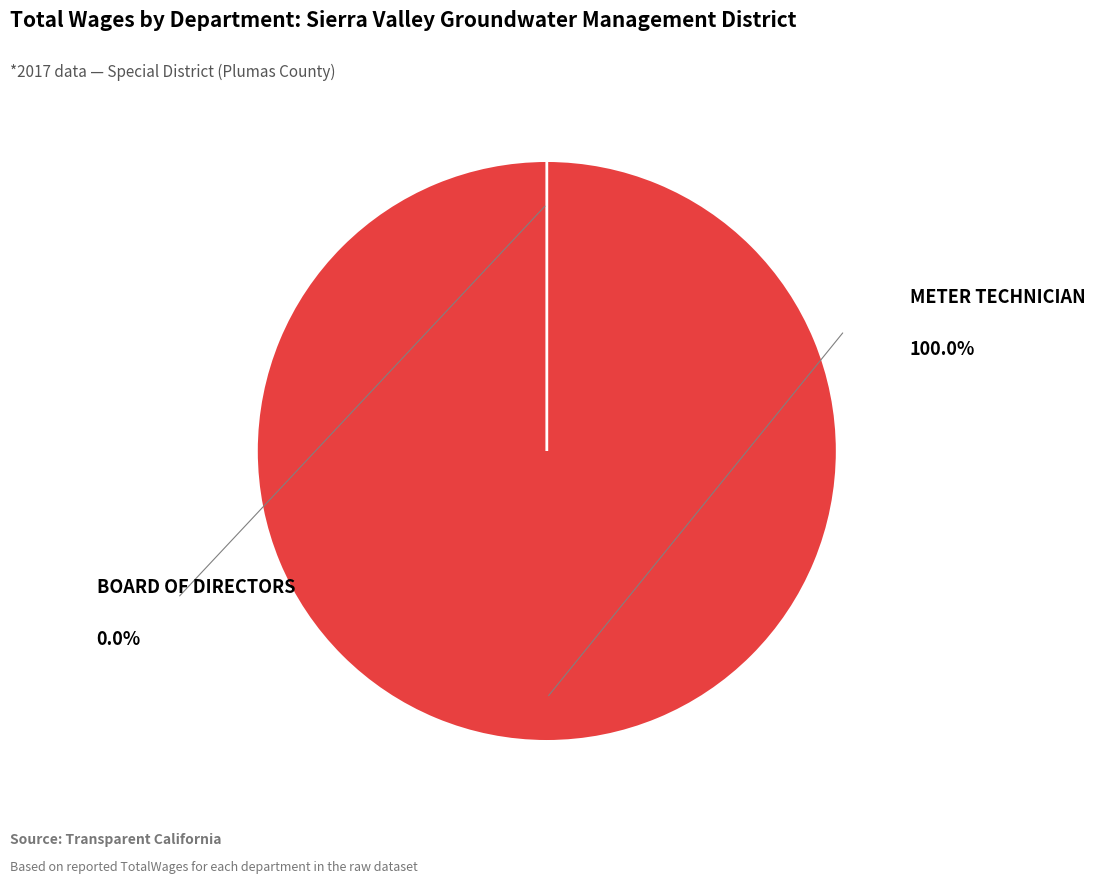

Is it true that Meter Technician is 100% of the pie?

True